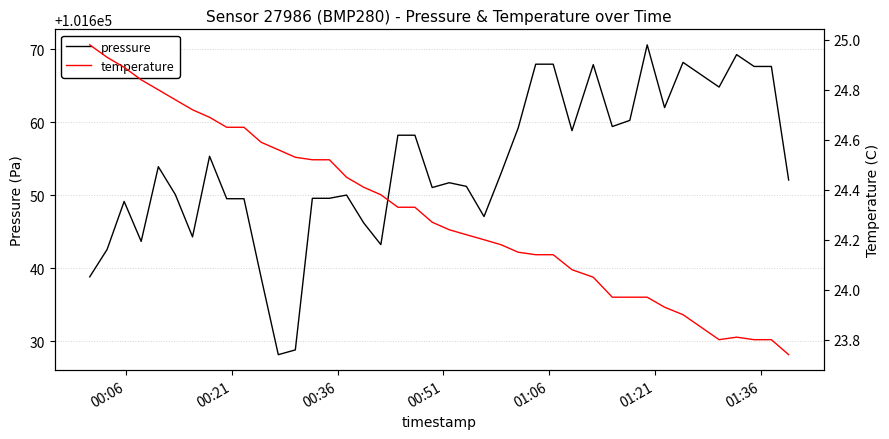

True or false: pressure and temperature intersect in this chart.

False